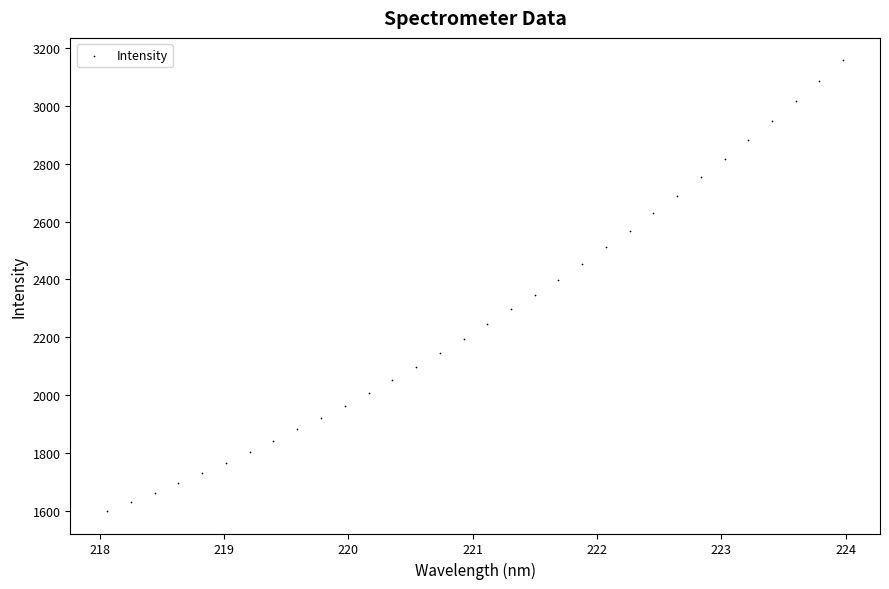

What is the range of X values (max minus min)?

5.9